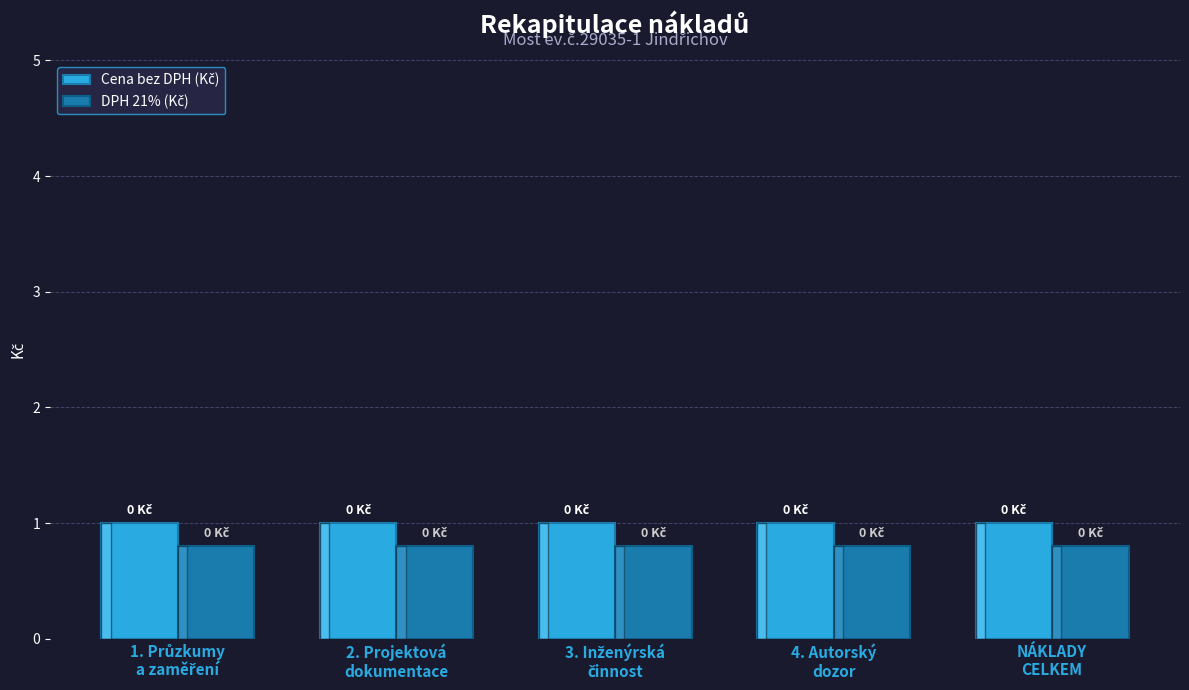

What is the greatest value displayed?

1.0